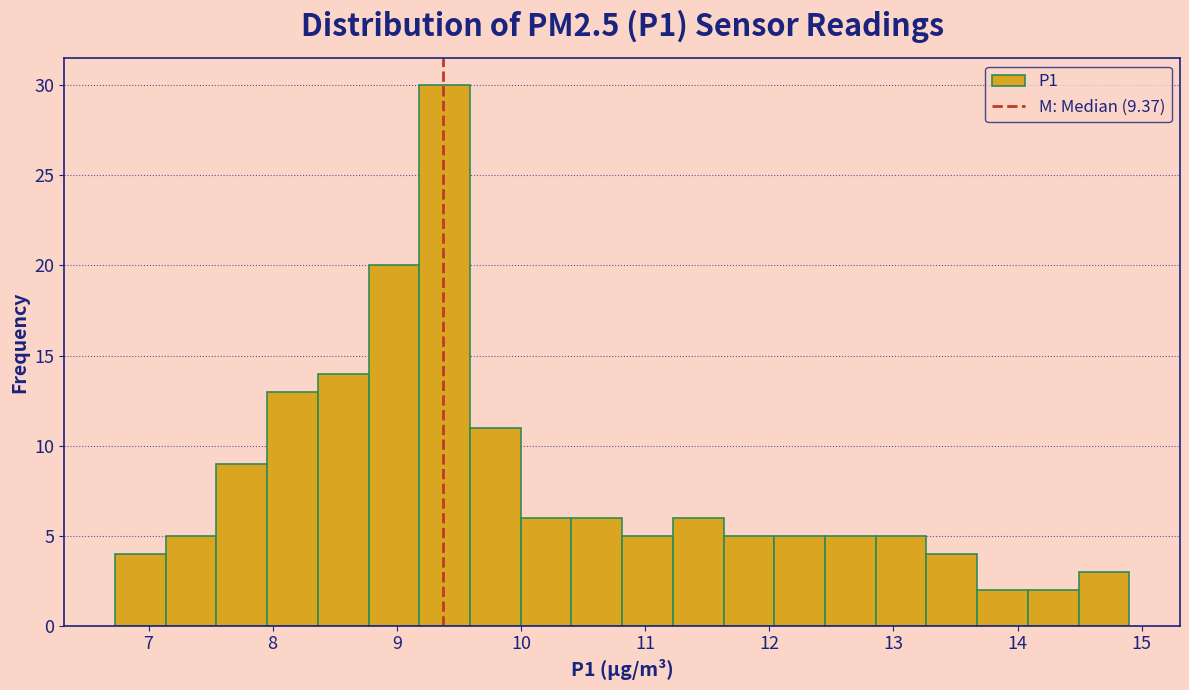

Reading left to right, transcribe this chart: for each bar, give the range it covers on the x-axis and its height. Neither the bar edges nor the heights are printed on the chart, so give them approximately, as read against the axes.

6.7 to 7.1: 4
7.1 to 7.5: 5
7.5 to 8.0: 9
8.0 to 8.4: 13
8.4 to 8.8: 14
8.8 to 9.2: 20
9.2 to 9.6: 30
9.6 to 10.0: 11
10.0 to 10.4: 6
10.4 to 10.8: 6
10.8 to 11.2: 5
11.2 to 11.6: 6
11.6 to 12.0: 5
12.0 to 12.4: 5
12.4 to 12.9: 5
12.9 to 13.3: 5
13.3 to 13.7: 4
13.7 to 14.1: 2
14.1 to 14.5: 2
14.5 to 14.9: 3